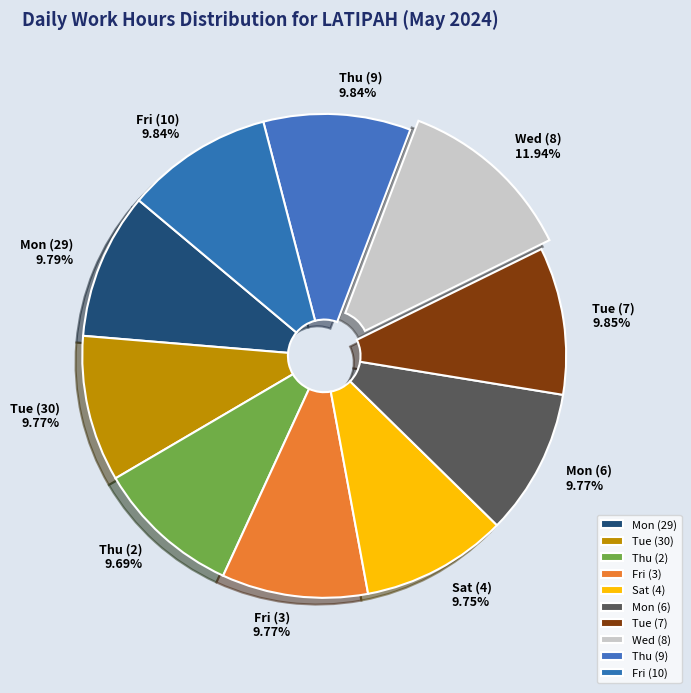

Is there a majority slice in this chart?

No